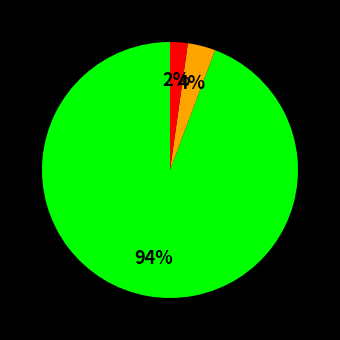

Is there any slice that represents more than half of the pie?

Yes